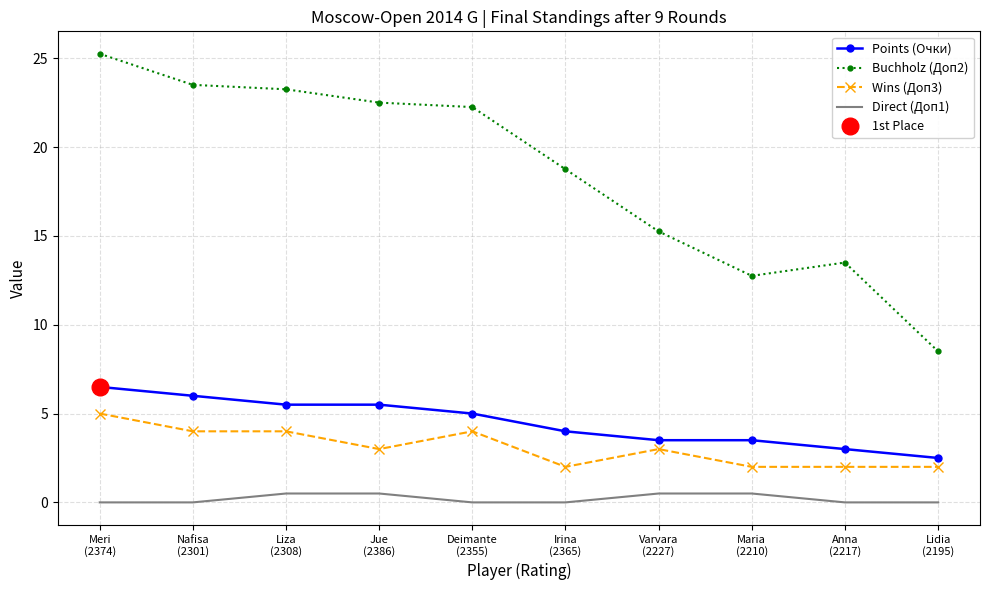

Is the value of Buchholz (Доп2) at Lidia
(2195) greater than the value of Wins (Доп3) at Deimante
(2355)?

Yes